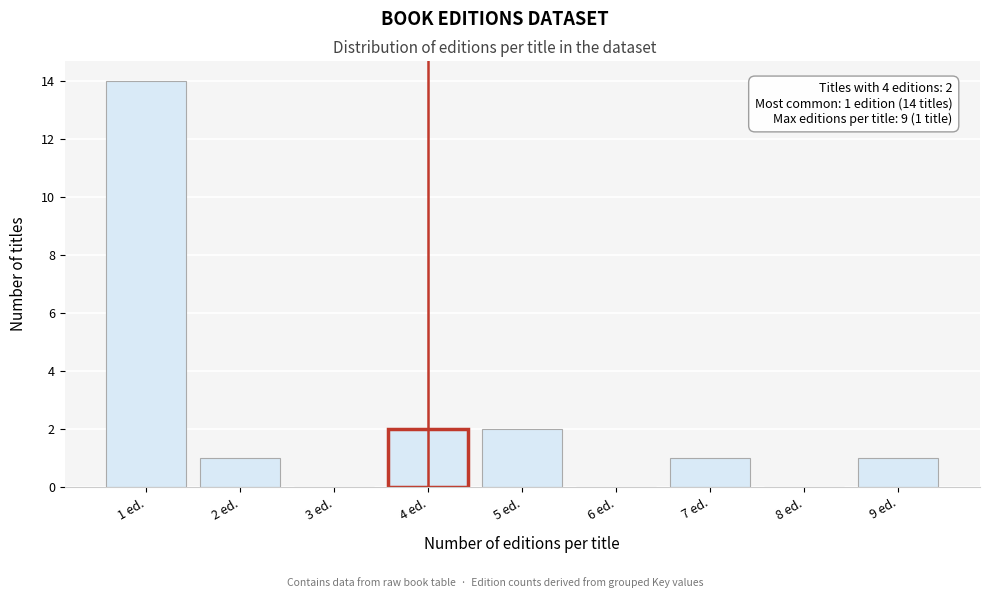

Reading right to left, what are all the values shown in this chart?

9 ed.=1	8 ed.=0	7 ed.=1	6 ed.=0	5 ed.=2	4 ed.=2	3 ed.=0	2 ed.=1	1 ed.=14